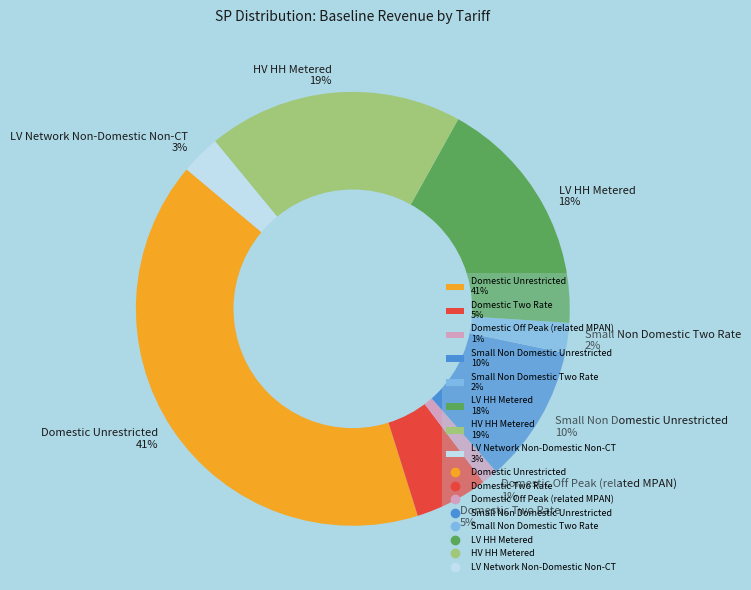

Count the number of slices in the pie.

8